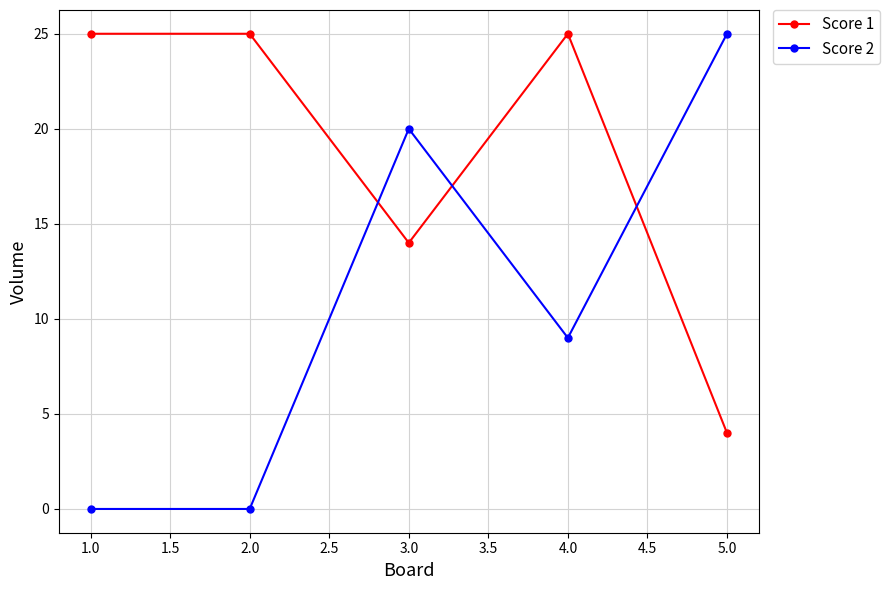

Is it true that Score 1 equals 25 at 1.0?

True